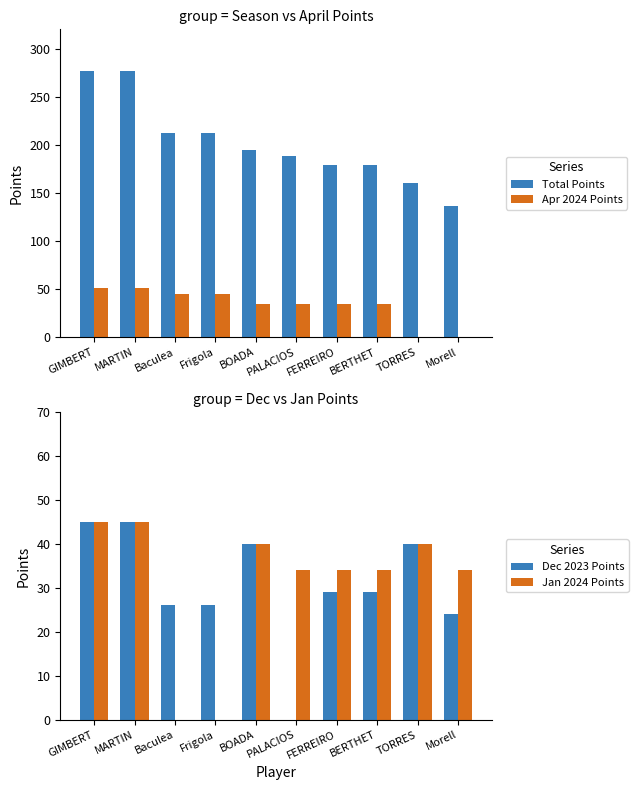

What are all the series names shown in the legend?

Total Points, Apr 2024 Points, Dec 2023 Points, Jan 2024 Points